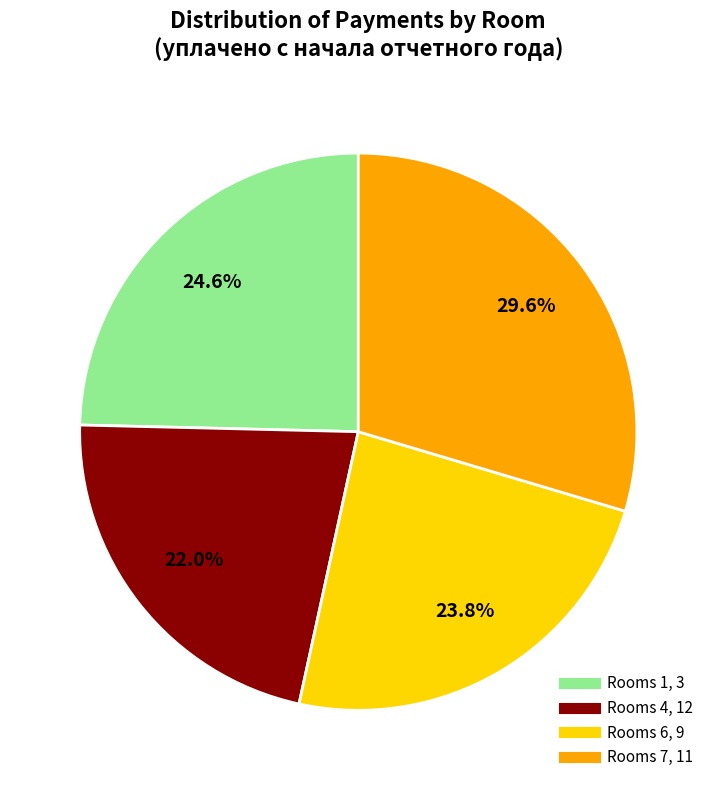

Is there any slice that represents more than half of the pie?

No